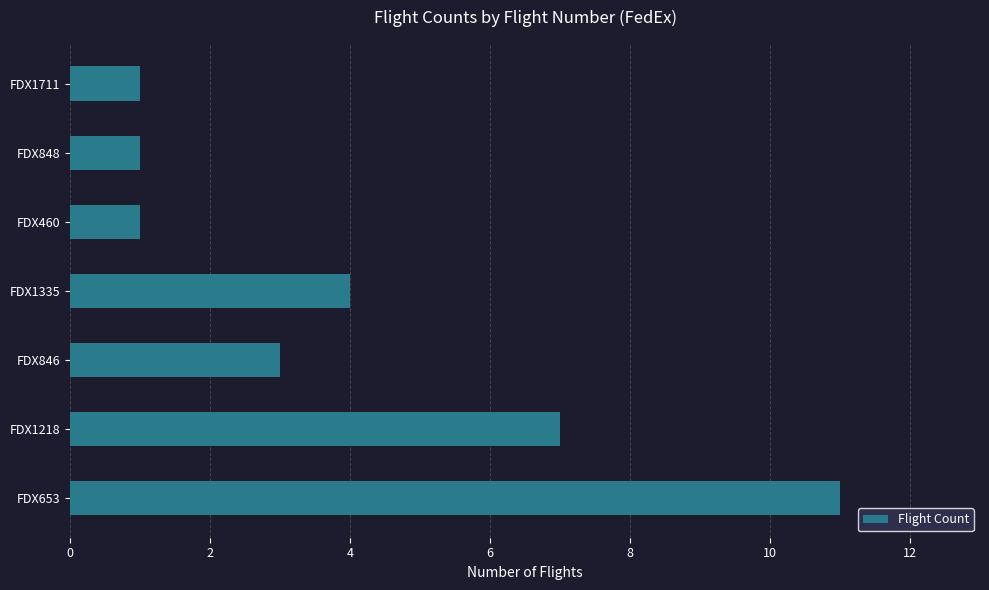

Between FDX1711 and FDX846, which is larger?

FDX846